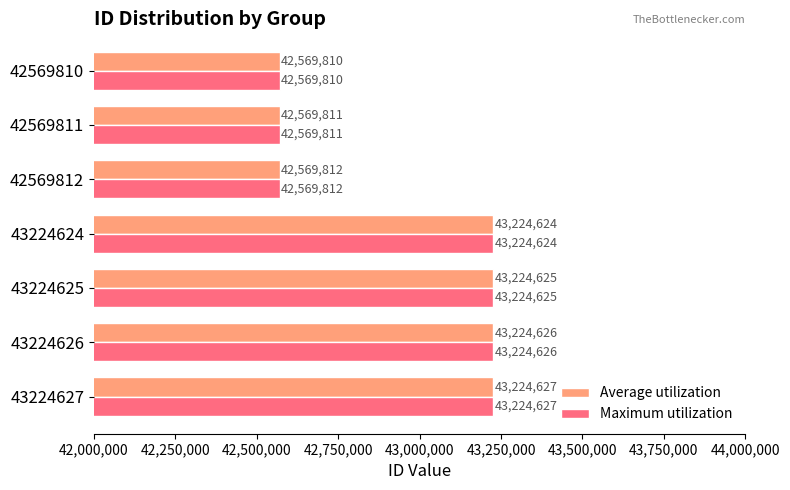

At which category is the sum across all series the highest?

43224627